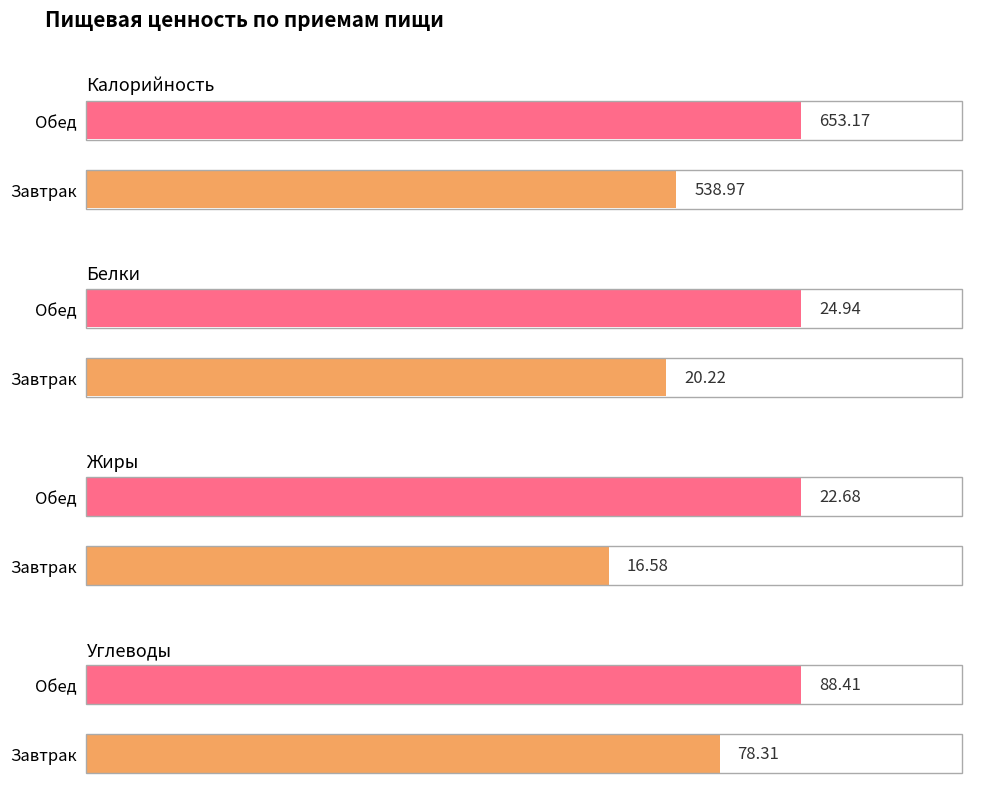

Which series has the largest range (max minus min)?

Калорийность